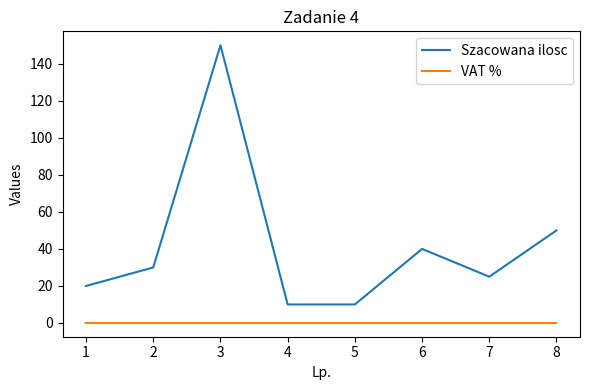

How many lines are shown in the chart?

2